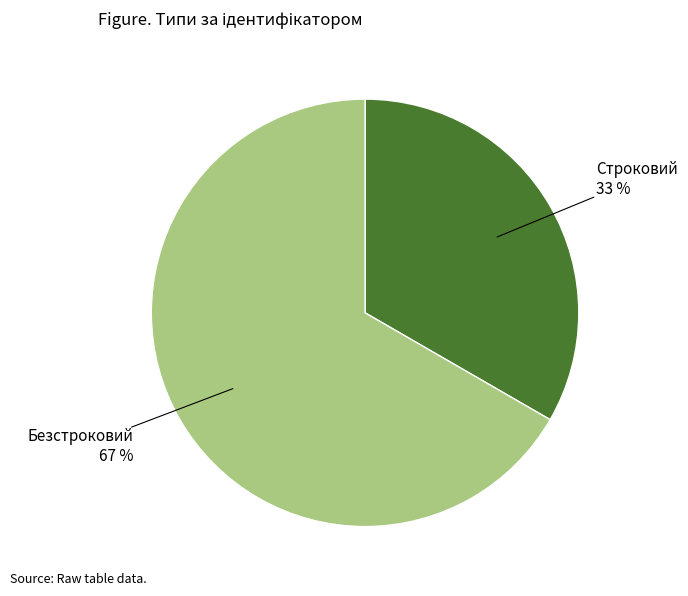

Does Строковий represent more than half of the total?

No